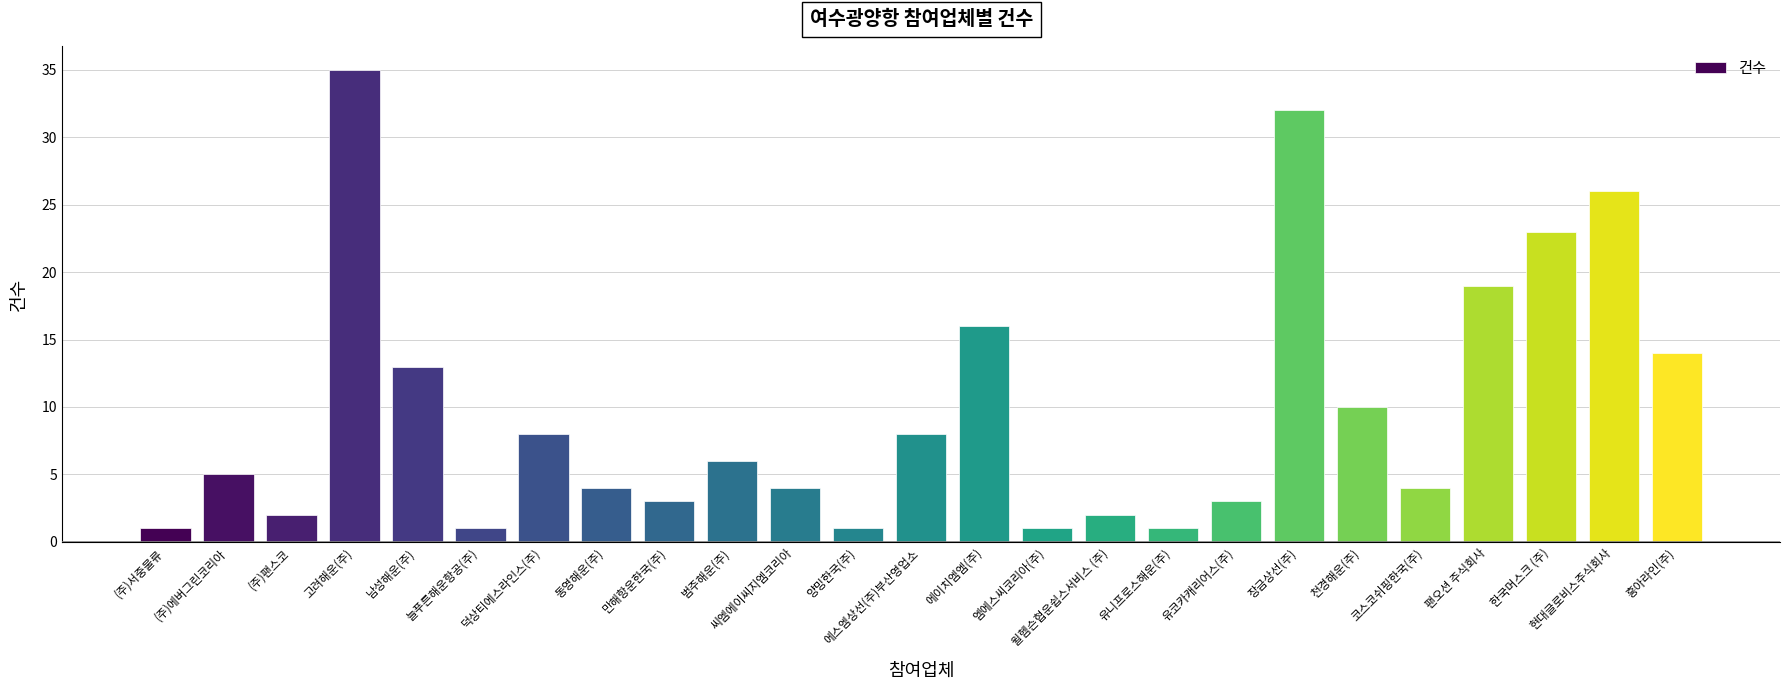

What is the sum of all values?

242